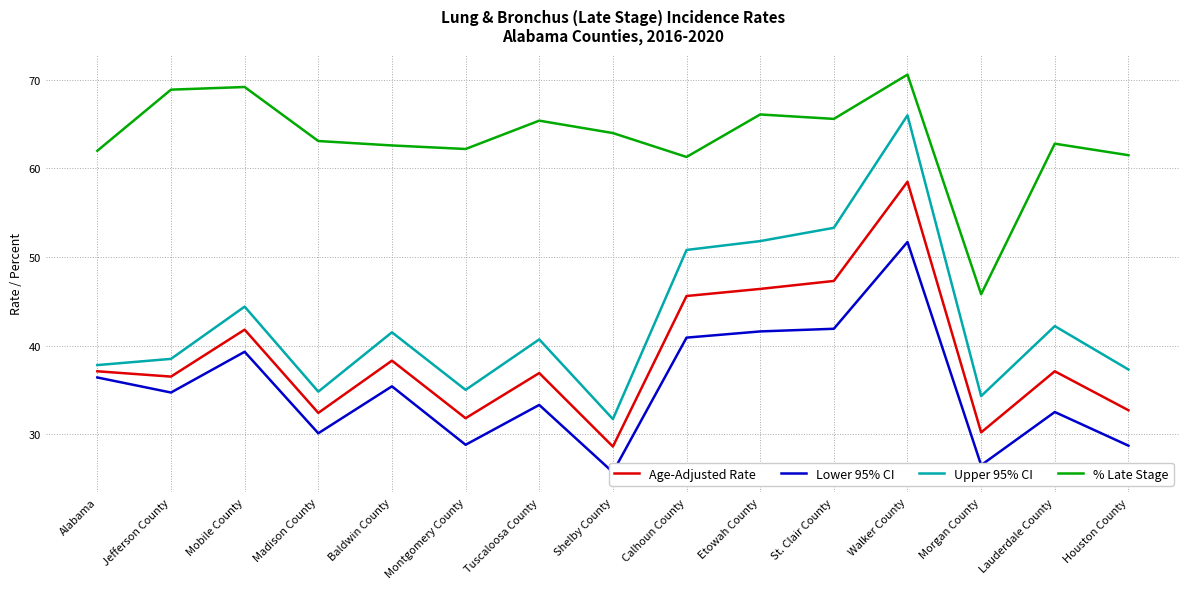

Is it true that Age-Adjusted Rate equals 36.9 at Tuscaloosa County?

True